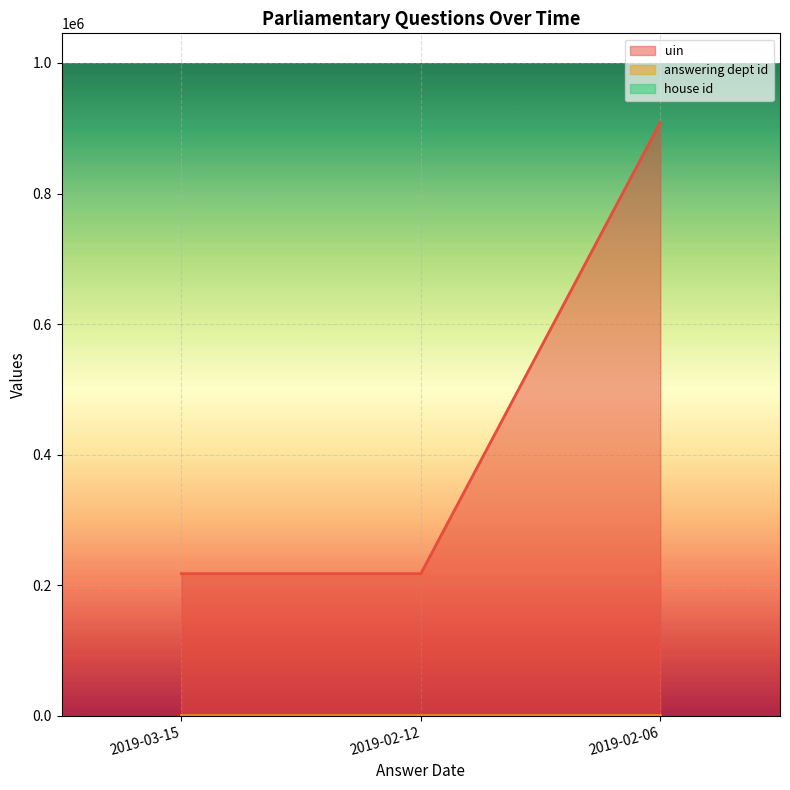

Is it true that answering dept id equals 21 at 2019-02-06?

True